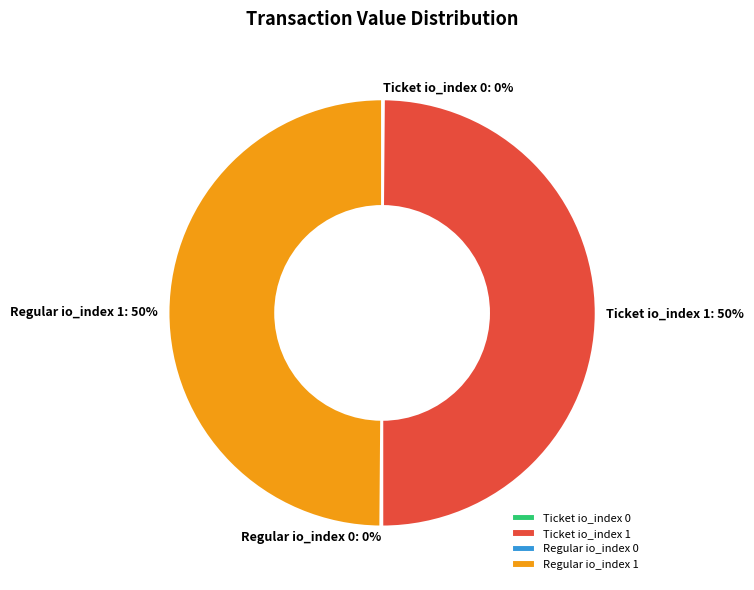

Approximately how many times larger is the value at Ticket io_index 1 compared to Regular io_index 1?

1.0